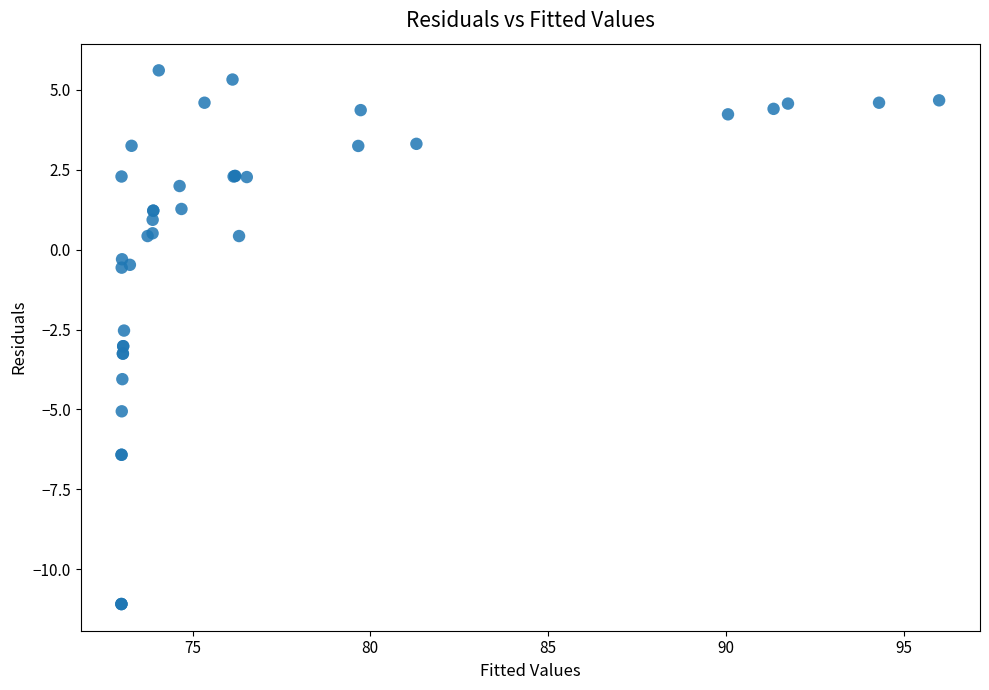

What Y value in the scatter plot is closest to -2?

-2.5